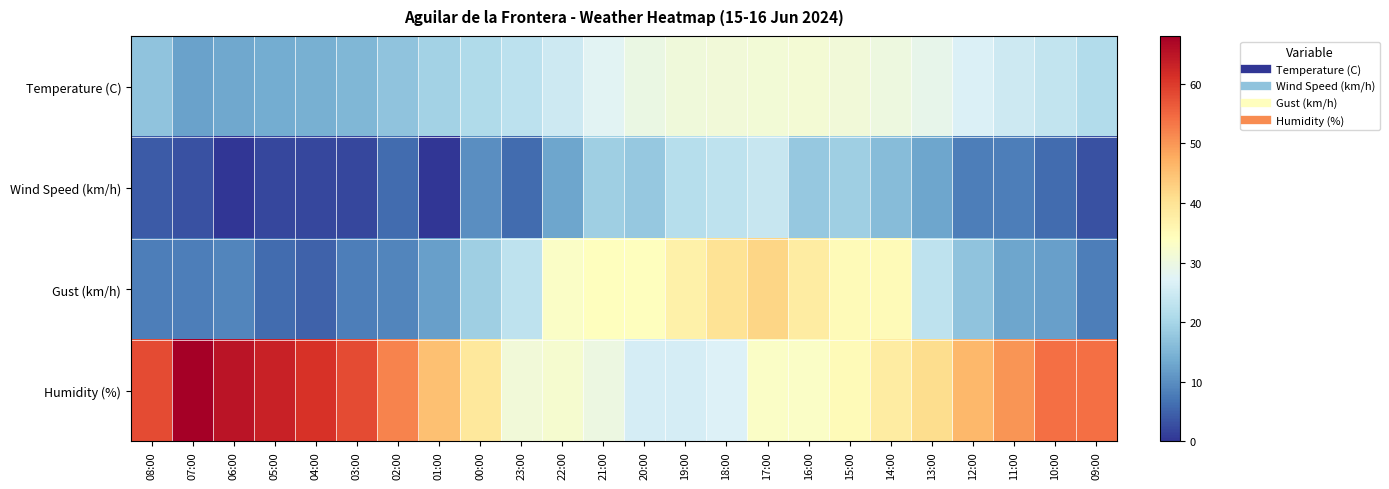

Count the number of categories in the chart.

24